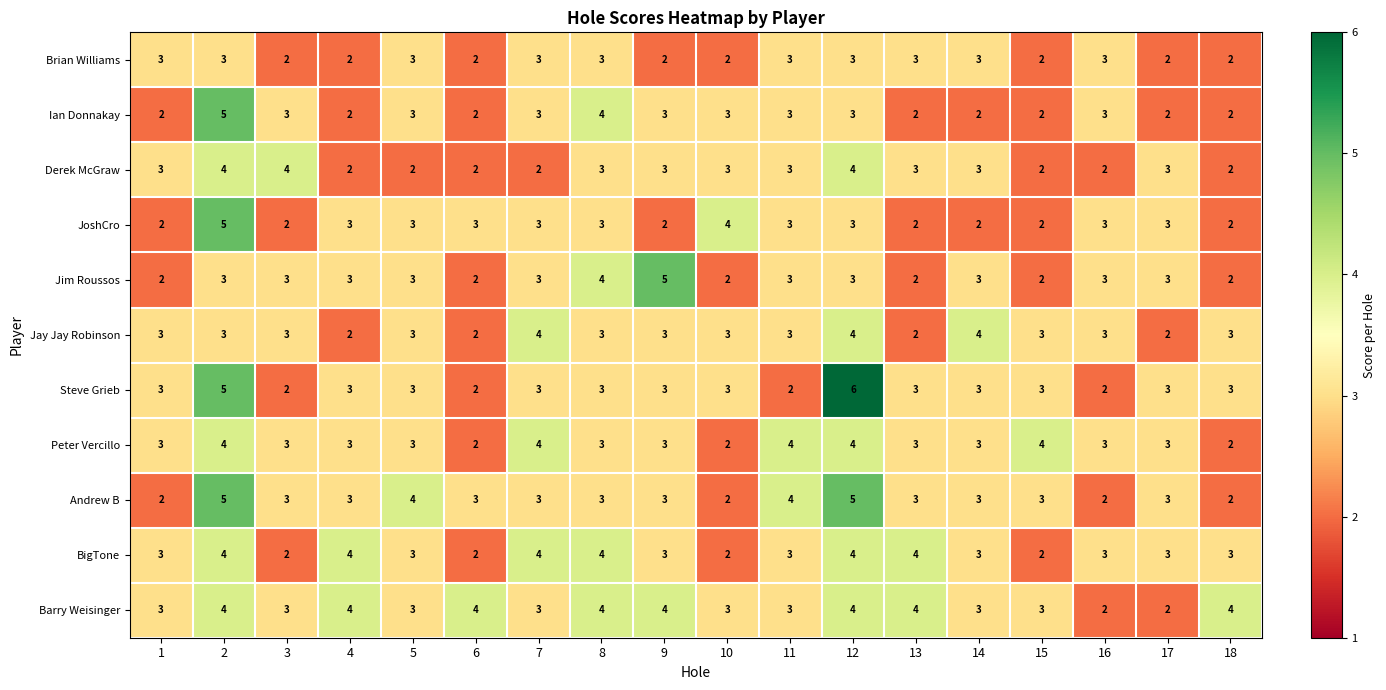

What is the total value across all series at 1?

29